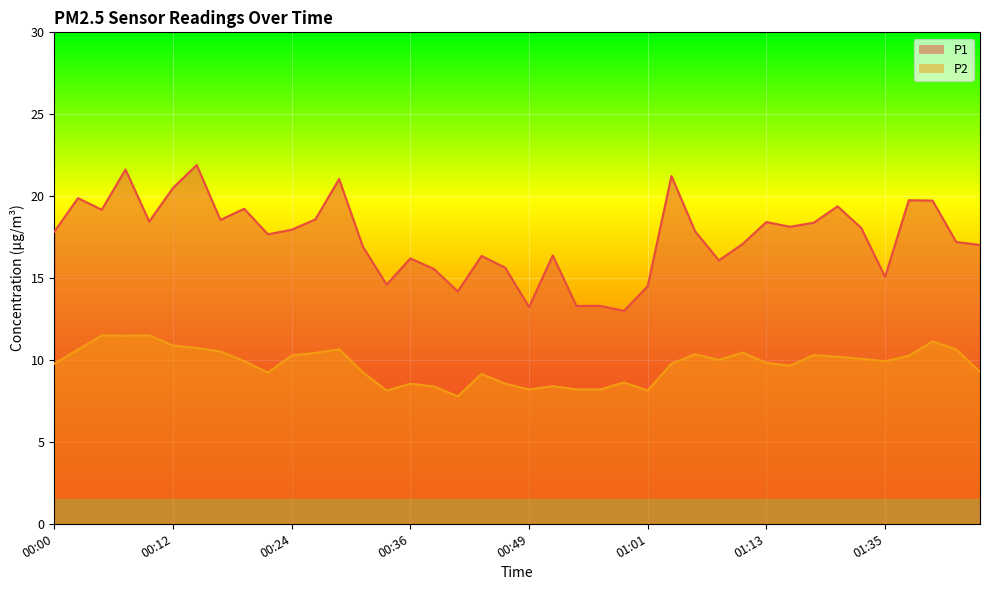

At which category is the sum across all series the highest?

00:07